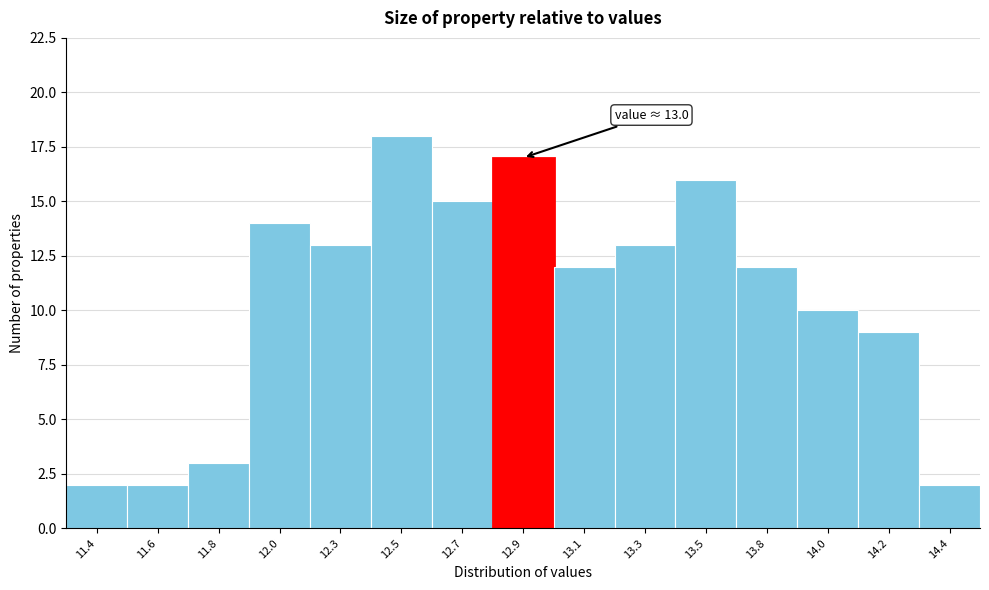

Reading left to right, transcribe all the data shown in this chart.

11.4=2	11.6=2	11.8=3	12.0=14	12.3=13	12.5=18	12.7=15	12.9=17	13.1=12	13.3=13	13.5=16	13.8=12	14.0=10	14.2=9	14.4=2